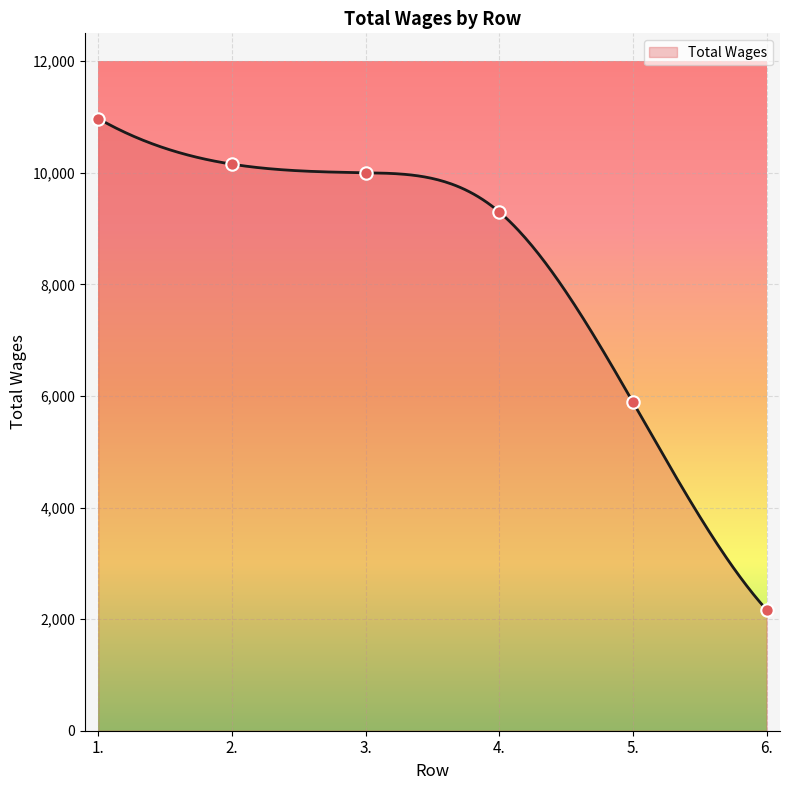

What is the change in value from 4. to 6.?

-7131